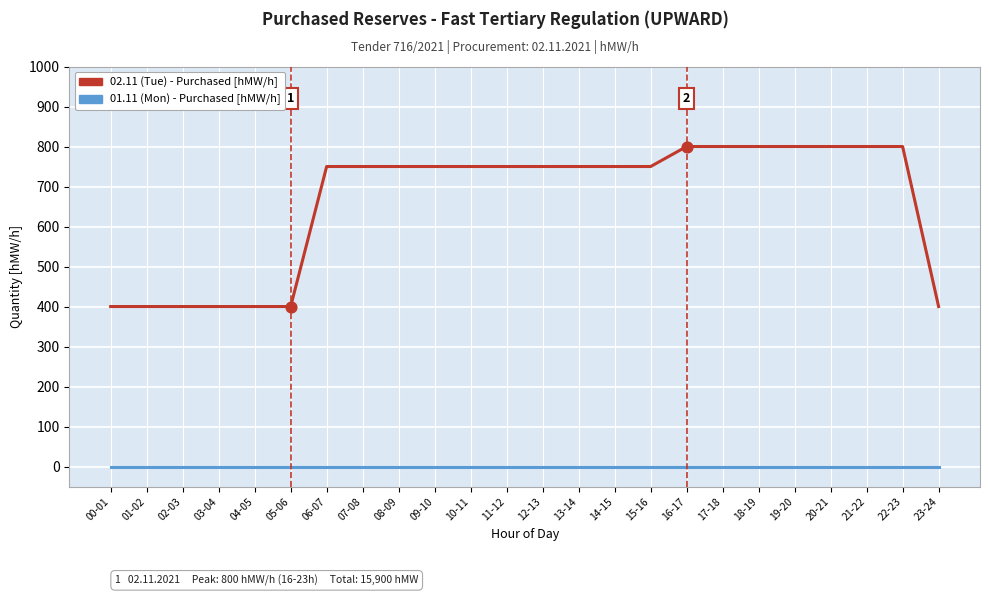

What is the spread (max minus min) of values at 12-13?

750